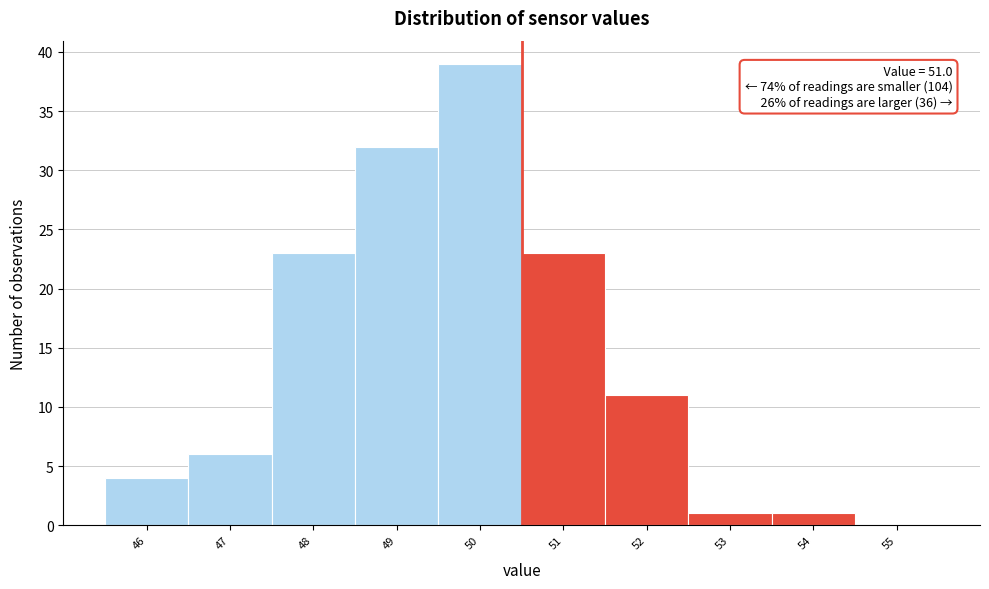

Reading left to right, list all the values displayed in this chart.

46=4	47=6	48=23	49=32	50=39	51=23	52=11	53=1	54=1	55=0